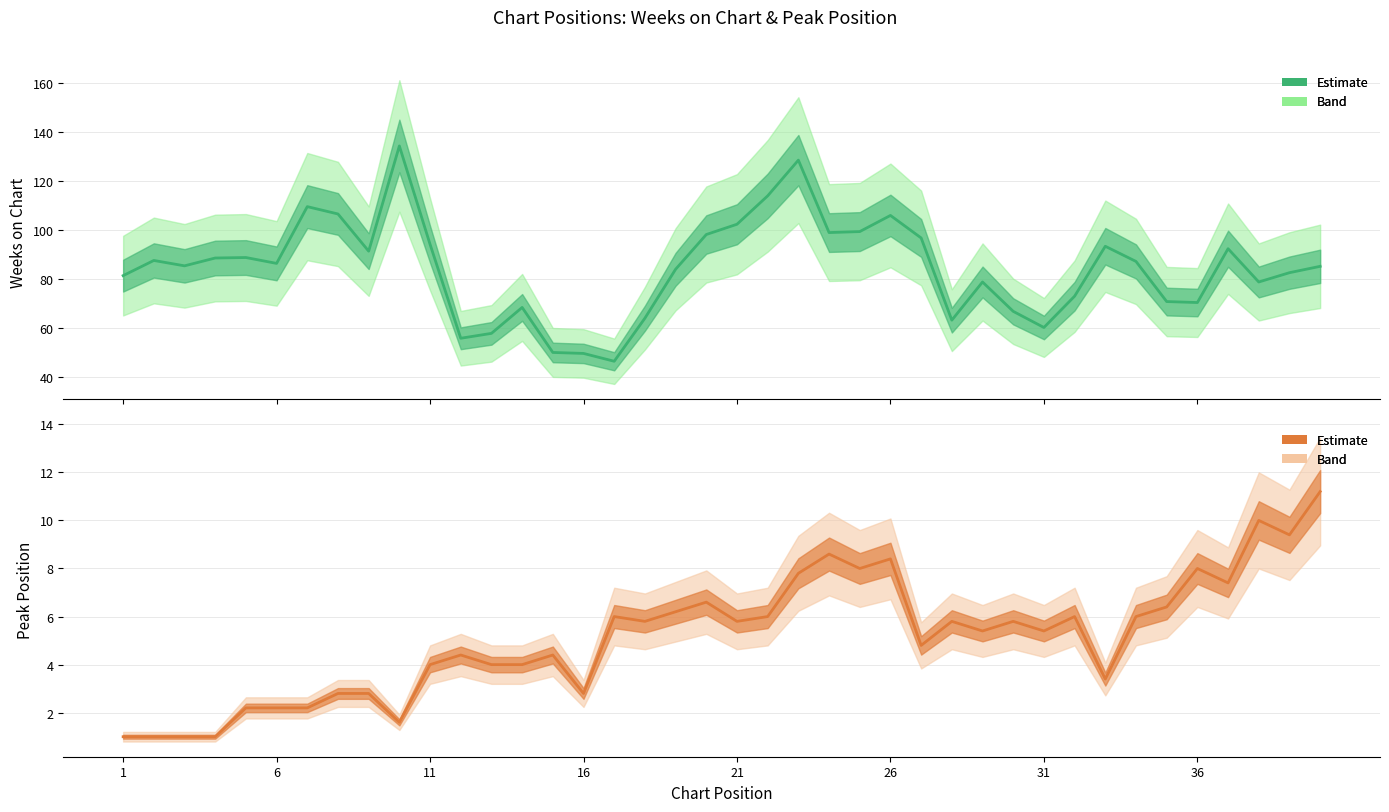

True or false: Peak Position and Weeks on Chart intersect in this chart.

False